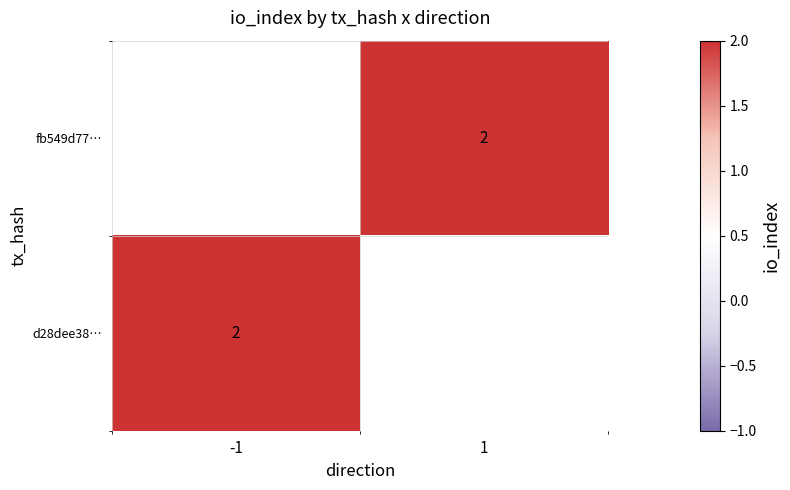

The value of fb549d77… at 1 is 2. True or false?

True